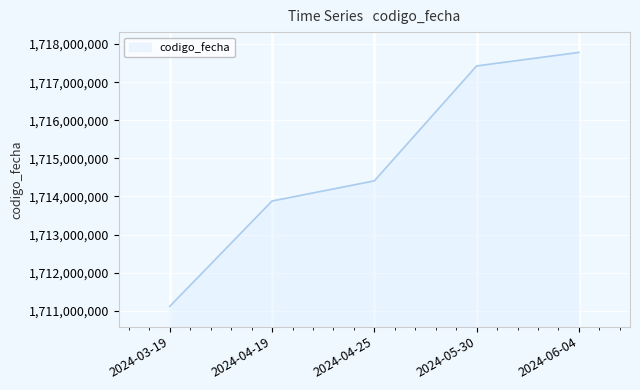

How many categories are shown in the chart?

5